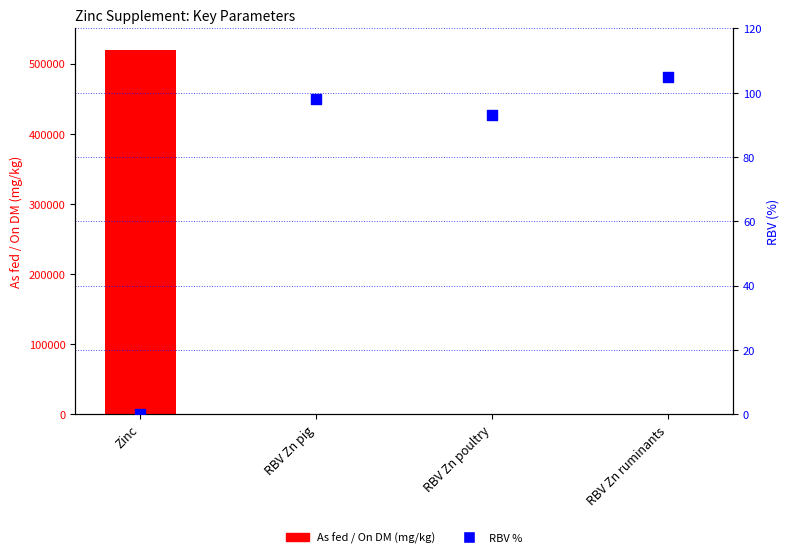

At how many categories does at least one series exceed 502928?

1